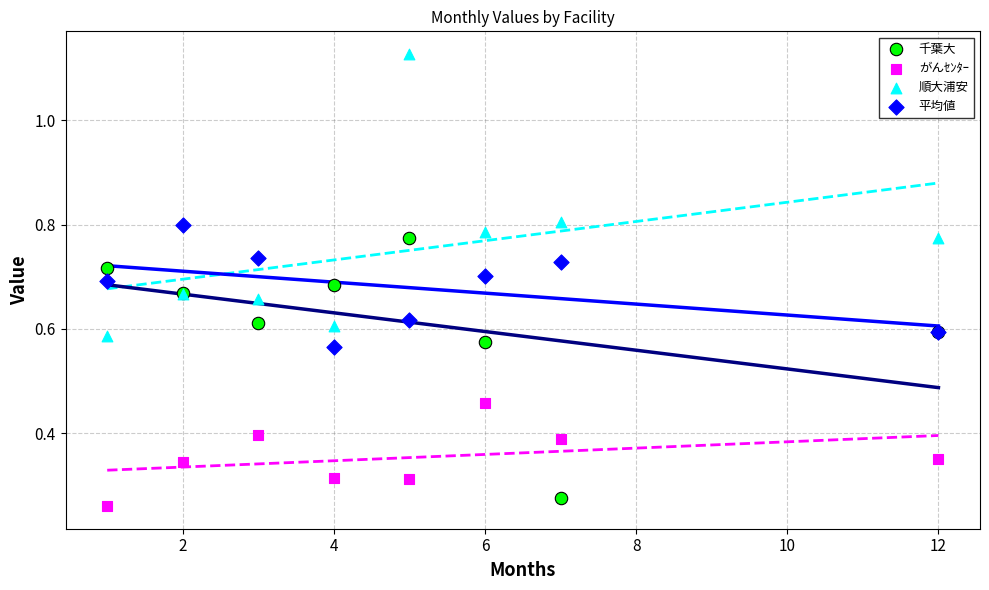

Which series contains the highest Y value?

順大浦安